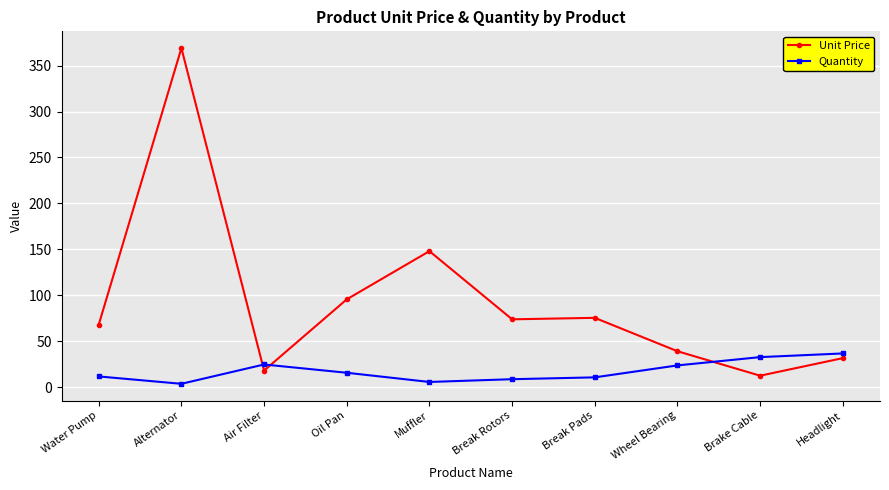

What is the spread (max minus min) of values at Wheel Bearing?

15.4